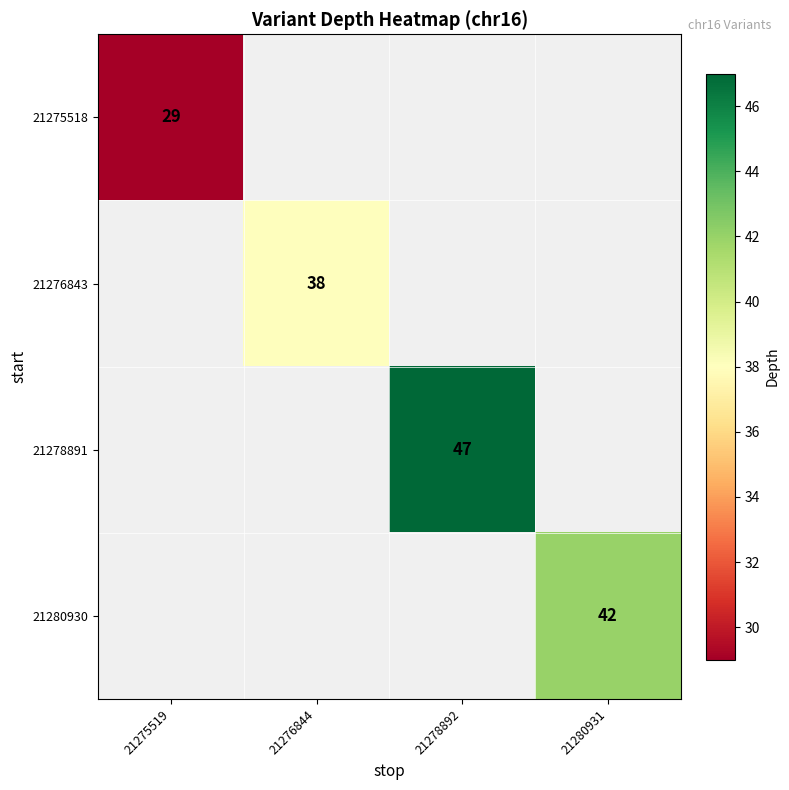

Is it true that 21276843 equals 63.5 at 21276844?

False